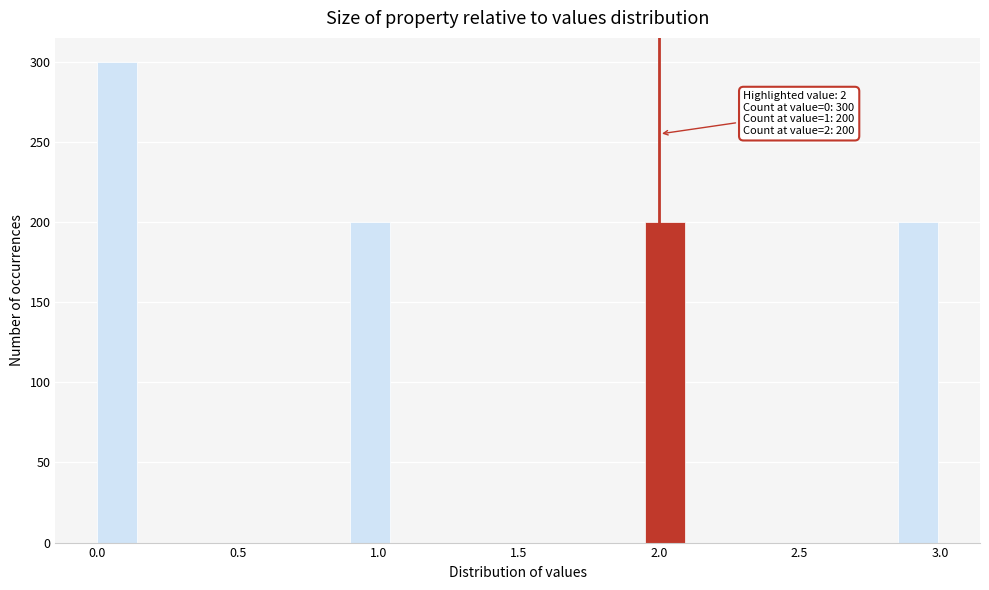

Read against the x-axis, roughly where is the centre of the tallest bar?

0.05